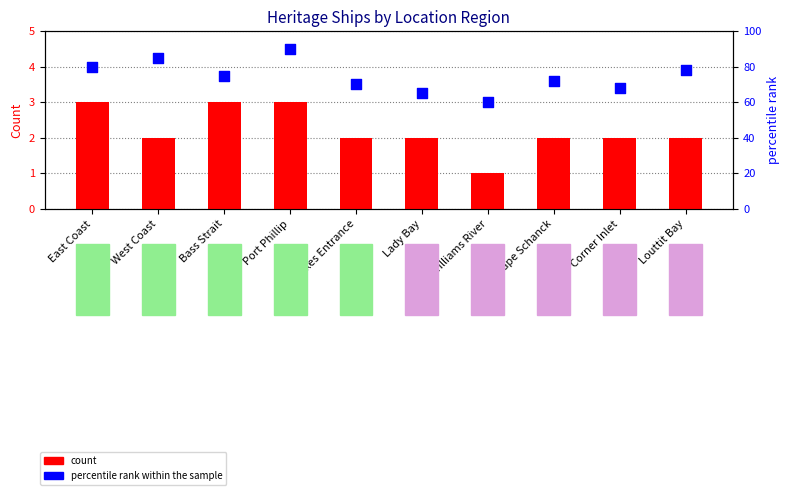

Which series has the largest total across all categories?

percentile rank within the sample